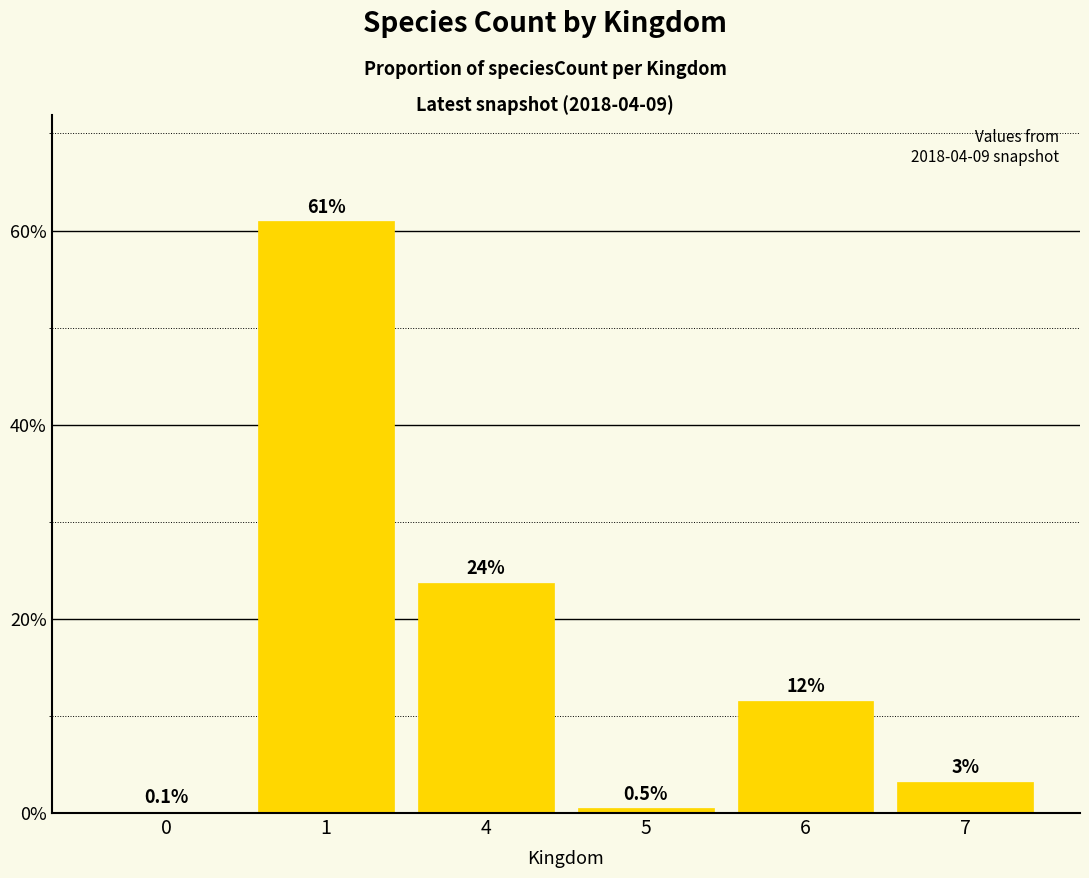

Between 0 and 7, which is larger?

7